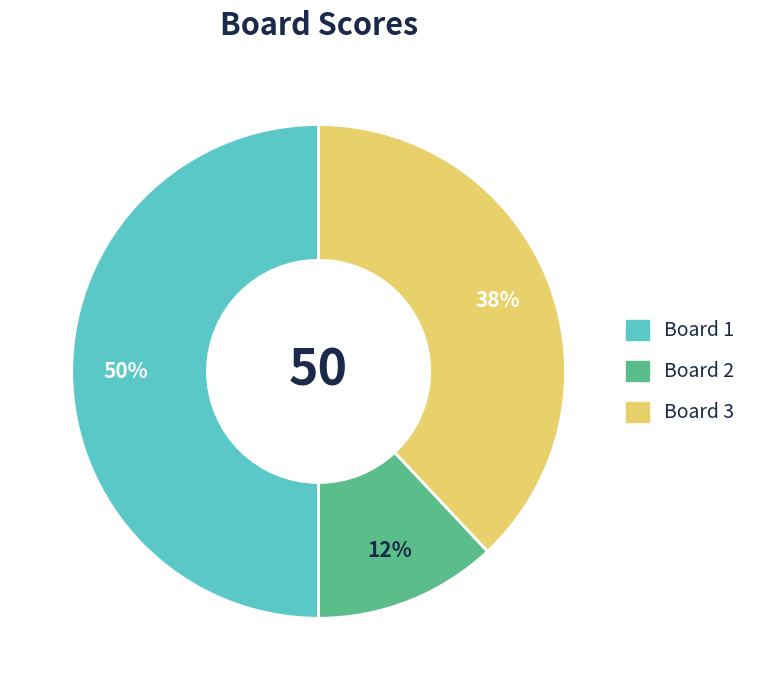

To the nearest percent, what is the difference between the largest and smallest slice percentages?

38%